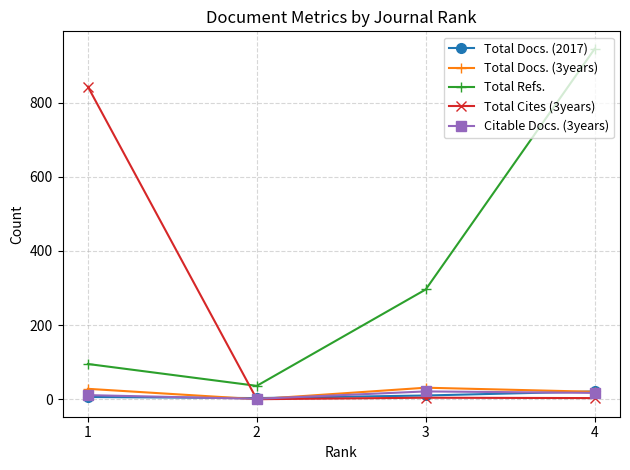

True or false: Total Refs. has a value of 945 at 4.

True